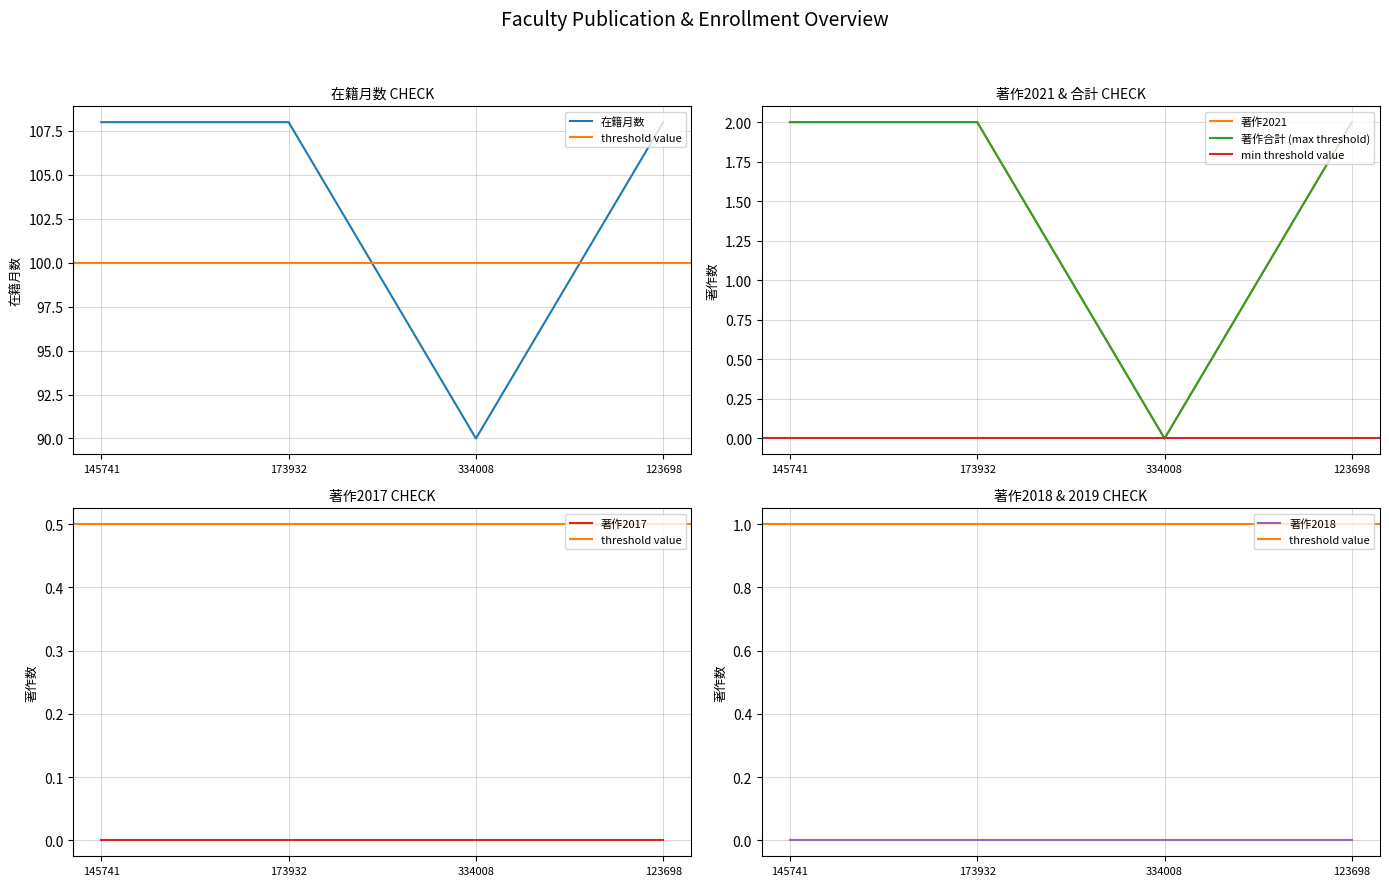

Which series has the widest spread of values?

在籍月数